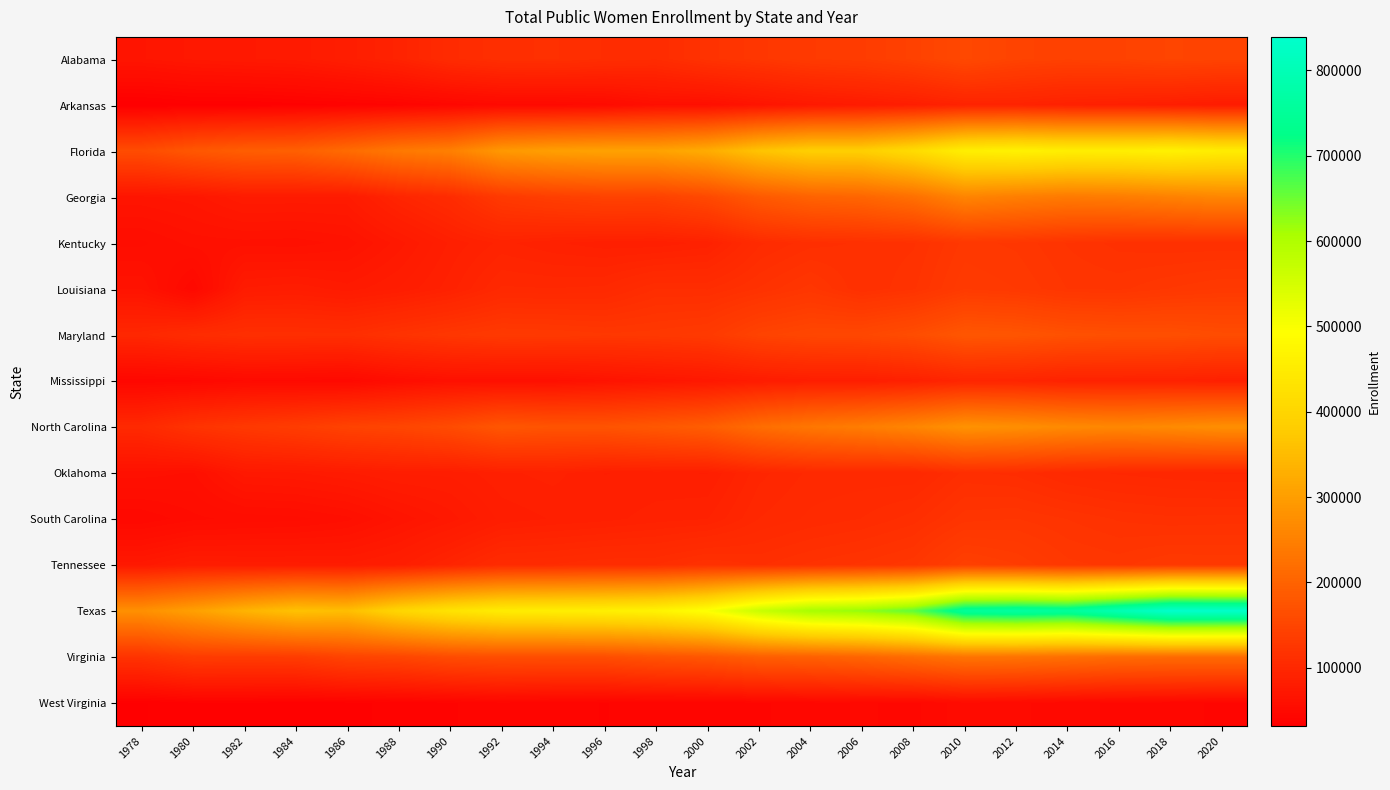

Reading right to left, list all the values displayed in this chart.

Alabama: 2020=146972	2018=148934	2016=144790	2014=142840	2012=146590	2010=155998	2008=143369	2006=135252	2004=132360	2002=125168	2000=118568	1998=107990	1996=110360	1994=114232	1992=113028	1990=106389	1988=92596	1986=83771	1984=77179	1982=75560	1980=73498	1978=69251
Arkansas: 2020=79960	2018=84153	2016=86919	2014=88731	2012=92727	2010=92350	2008=84372	2006=79138	2004=74856	2002=67254	2000=59689	1998=59751	1996=51966	1994=49153	1992=49286	1990=45387	1988=40900	1986=38527	1984=36585	1982=34565	1980=34588	1978=31777
Florida: 2020=452844	2018=463707	2016=457559	2014=457124	2012=464493	2010=458027	2008=414258	2006=385942	2004=385925	2002=364713	2000=325033	1998=308461	1996=308014	1994=302957	1992=291730	1990=249637	1988=237961	1986=215283	1984=195452	1982=192461	1980=181028	1978=162241
Georgia: 2020=260732	2018=252150	2016=243665	2014=239865	2012=247239	2010=257438	2008=222554	2006=205450	2004=200141	2002=184281	2000=157078	1998=143958	1996=144526	1994=139032	1992=130510	1990=107412	1988=95747	1986=78235	1984=78230	1982=78704	1980=71272	1978=68782
Kentucky: 2020=114295	2018=114050	2016=115623	2014=119736	2012=125645	2010=127520	2008=116429	2006=114320	2004=112426	2002=106657	2000=89613	1998=86210	1996=86489	1994=88934	1992=92672	1990=86089	1988=74320	1986=64545	1984=61603	1982=62221	1980=61479	1978=56194
Louisiana: 2020=129853	2018=126627	2016=122300	2014=123116	2012=129523	2010=132349	2008=119400	2006=114052	2004=124591	2002=117261	2000=110276	1998=110725	1996=102176	1994=101302	1992=101779	1990=90211	1988=82483	1986=77330	1984=81407	1982=79466	1980=47532	1978=66129
Maryland: 2020=162720	2018=166972	2016=167308	2014=170174	2012=176783	2010=179281	2008=163441	2006=153845	2004=152313	2002=146507	2000=131347	1998=128239	1996=127209	1994=129429	1992=130367	1990=125734	1988=119387	1986=111754	1984=112540	1982=113002	1980=108772	1978=100287
Mississippi: 2020=87528	2018=90327	2016=90876	2014=90796	2012=95384	2010=96461	2008=88077	2006=83694	2004=83764	2002=80121	2000=73389	1998=69812	1996=65641	1994=61099	1992=61186	1990=61267	1988=56365	1986=48245	1984=49690	1982=50304	1980=46425	1978=44948
North Carolina: 2020=274845	2018=267769	2016=262021	2014=266452	2012=275233	2010=281145	2008=259619	2006=244869	2004=234686	2002=217887	2000=191925	1998=182149	1996=174510	1994=174036	1992=179156	1990=161301	1988=151089	1986=145873	1984=135869	1982=128892	1980=120355	1978=103581
Oklahoma: 2020=97512	2018=98933	2016=100478	2014=103178	2012=109578	2010=111504	2008=101621	2006=102243	2004=101890	2002=96864	2000=85170	1998=85967	1996=85287	1994=89744	1992=87849	1990=83026	1988=82661	1986=78781	1984=75622	1982=74355	1980=59790	1978=61651
South Carolina: 2020=115216	2018=114665	2016=116421	2014=119964	2012=123352	2010=121969	2008=112165	2006=107562	2004=105075	2002=101201	2000=91580	1998=90111	1996=87290	1994=85674	1992=83236	1990=74276	1988=67190	1986=59202	1984=55851	1982=55010	1980=52891	1978=47896
Tennessee: 2020=129324	2018=129933	2016=125290	2014=127441	2012=135871	2010=141008	2008=125193	2006=120890	2004=117639	2002=113320	2000=116727	1998=110735	1996=110554	1994=107782	1992=106866	1990=95301	1988=83988	1986=79615	1984=80357	1982=80405	1980=81603	1978=74468
Texas: 2020=835700	2018=839135	2016=798183	2014=755914	2012=764350	2010=753444	2008=659172	2006=624517	2004=609951	2002=565761	2000=498353	1998=468436	1996=459692	1994=455937	1992=451748	1990=431223	1988=401306	1986=355039	1984=361454	1982=336788	1980=304180	1978=277212
Virginia: 2020=214193	2018=214064	2016=215499	2014=221988	2012=228027	2010=230124	2008=217294	2006=204403	2004=196872	2002=193035	2000=179284	1998=173547	1996=164774	1994=163965	1992=165146	1990=161709	1988=151295	1986=147554	1984=134384	1982=133641	1980=134241	1978=119576
West Virginia: 2020=43452	2018=46079	2016=46944	2014=48590	2012=51546	2010=52871	2008=46618	2006=47958	2004=46224	2002=43858	2000=41594	1998=42047	1996=41155	1994=41986	1992=43712	1990=40780	1988=39015	1986=37252	1984=36793	1982=37794	1980=37613	1978=34565